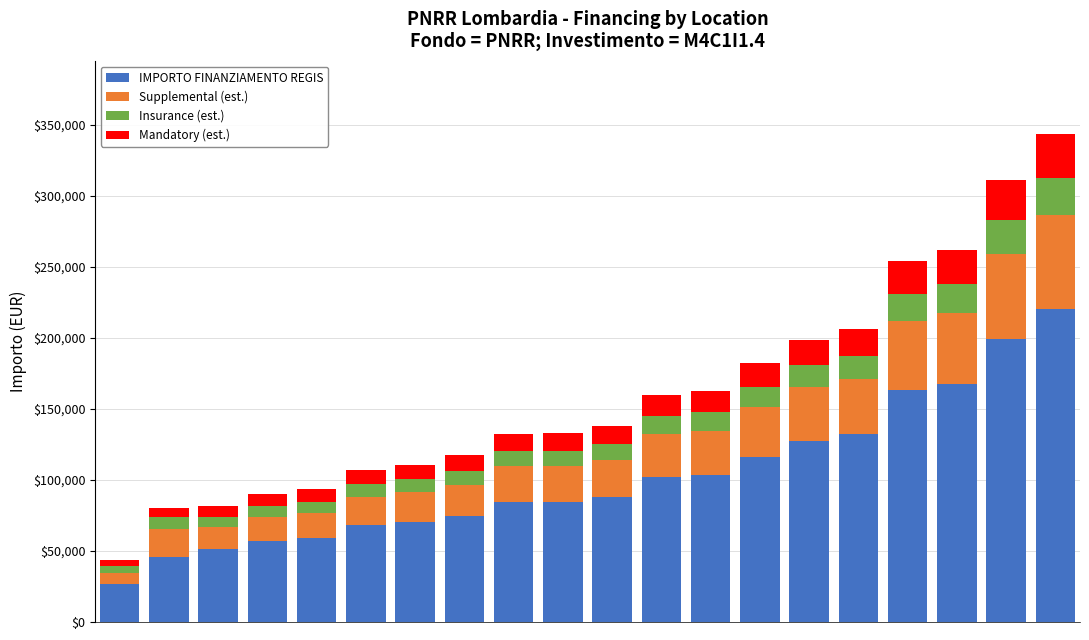

What is the value of the IMPORTO FINANZIAMENTO REGIS bar at the 4th from the left?

57160.7